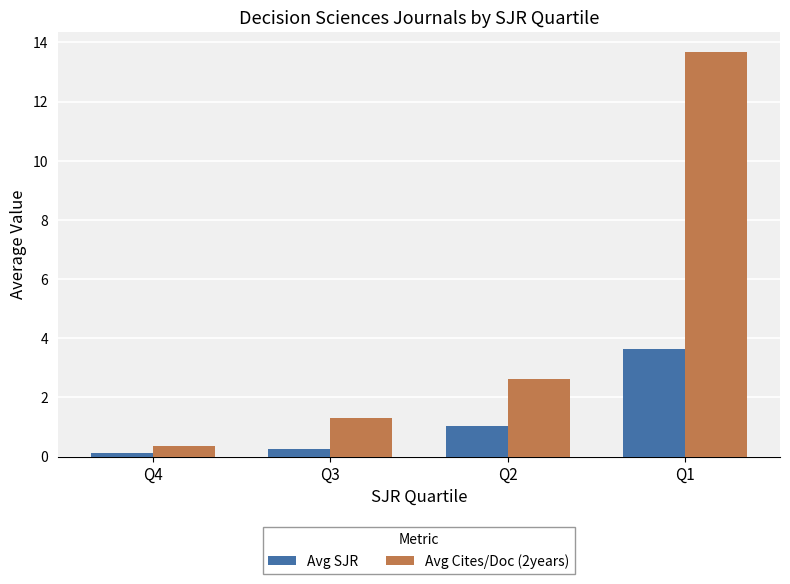

At how many categories does at least one series exceed 5?

1